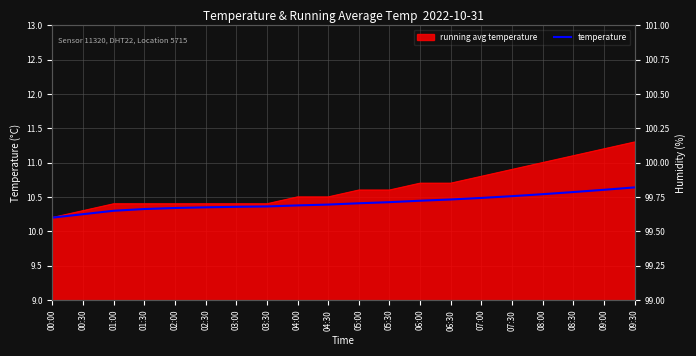

How many lines are shown in the chart?

1